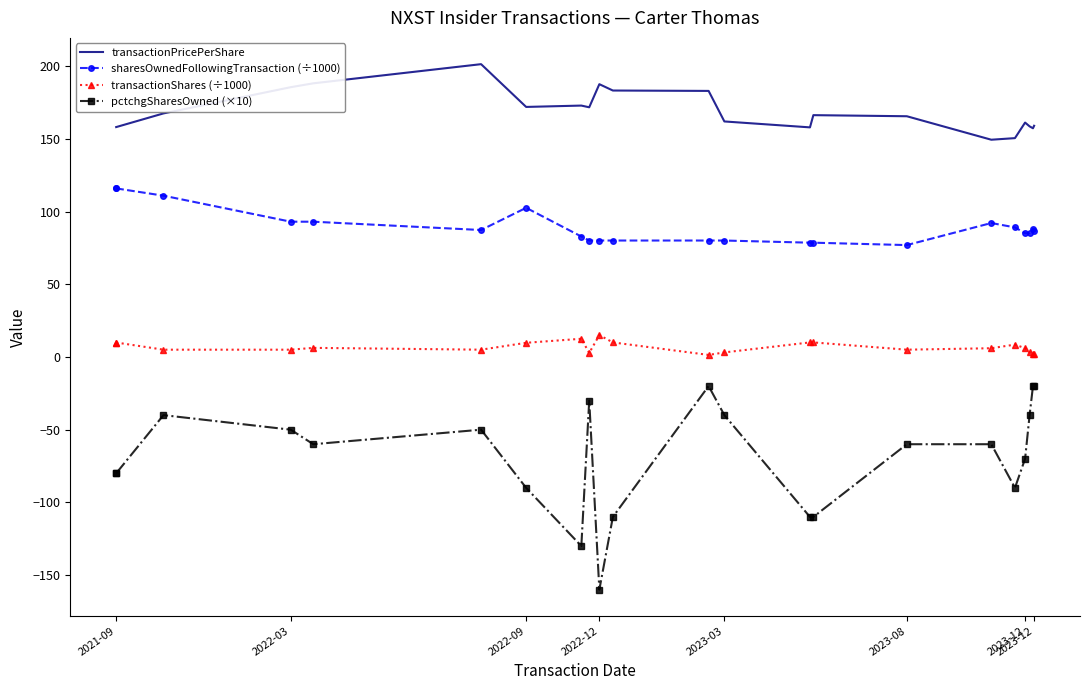

What are all the series names shown in the legend?

transactionPricePerShare, sharesOwnedFollowingTransaction (÷1000), transactionShares (÷1000), pctchgSharesOwned (×10)